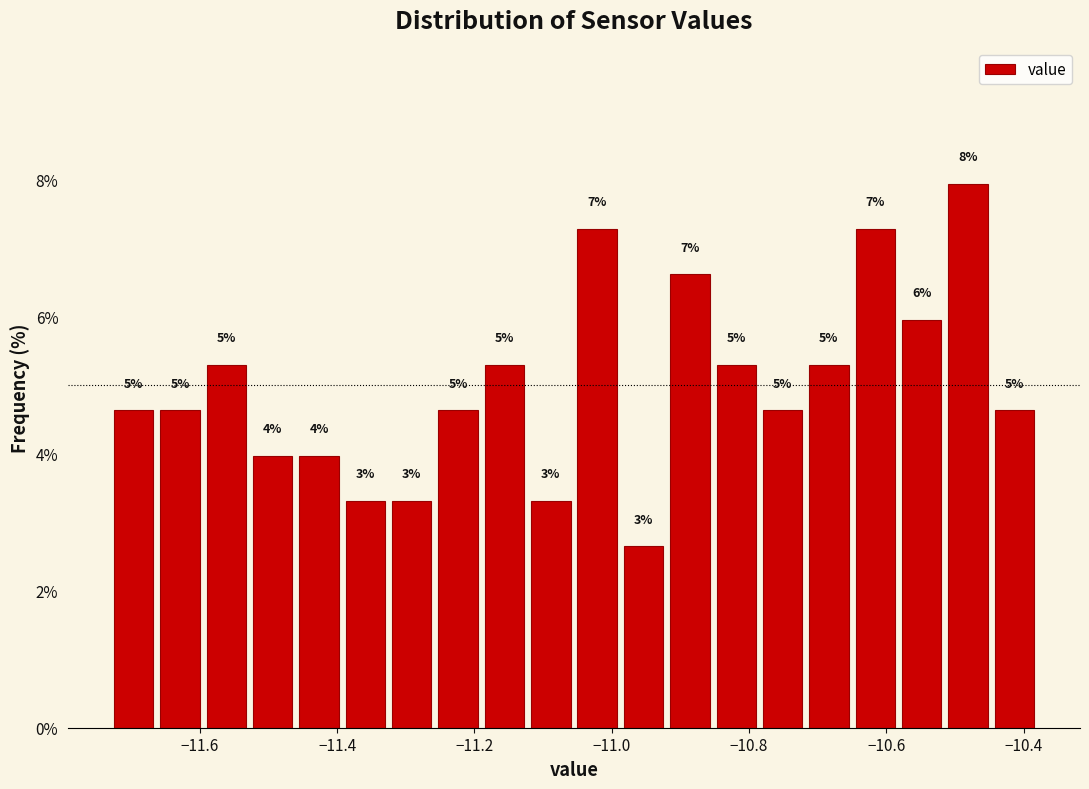

Around what value on the x-axis is the tallest bar? Give the approximate position of its centre, as read against the axis.

-10.48